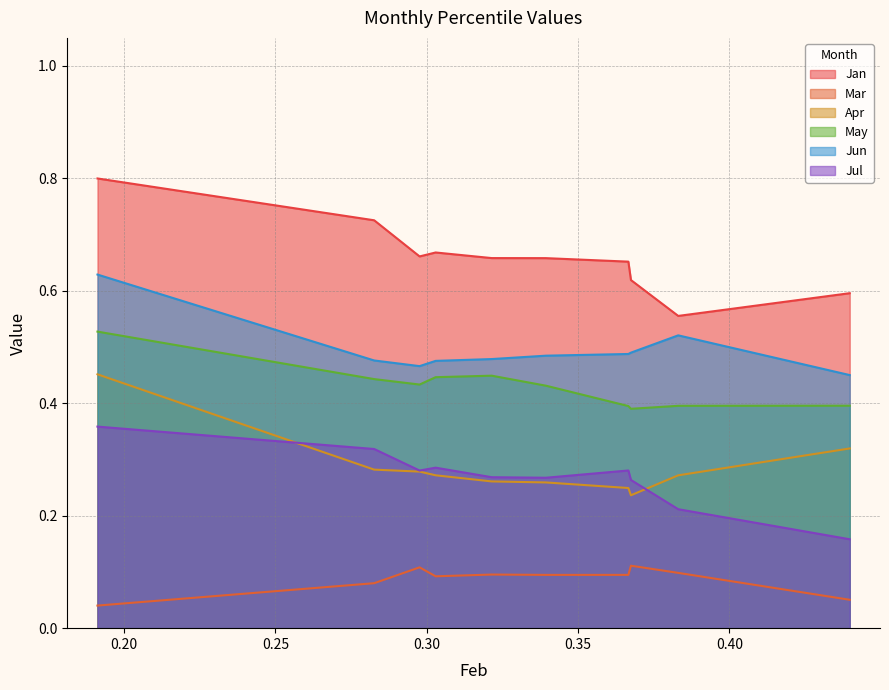

True or false: Apr and Jun intersect in this chart.

False